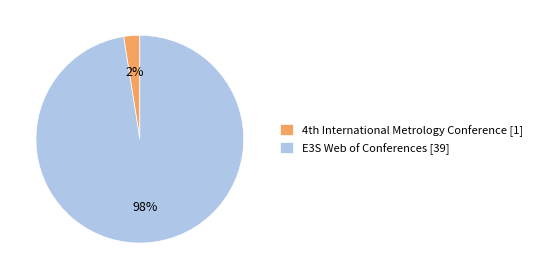

To the nearest percent, what is the average slice percentage?

50%